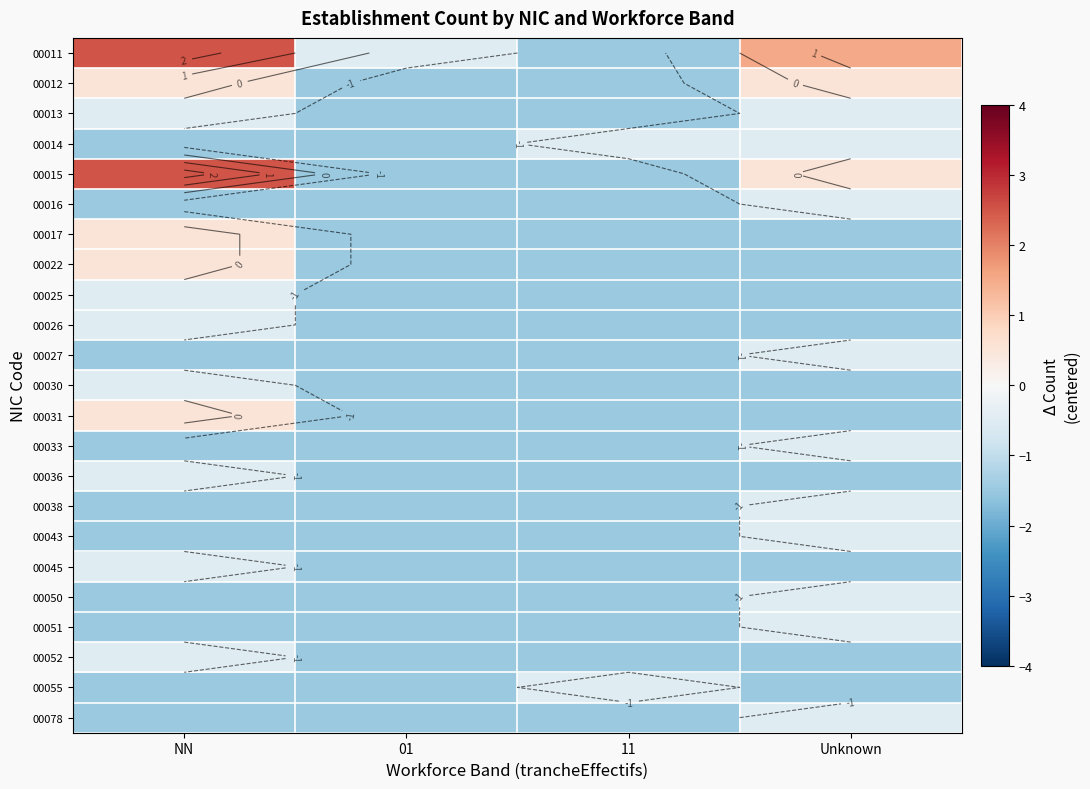

At which label is 00016 closest to -1?

NN